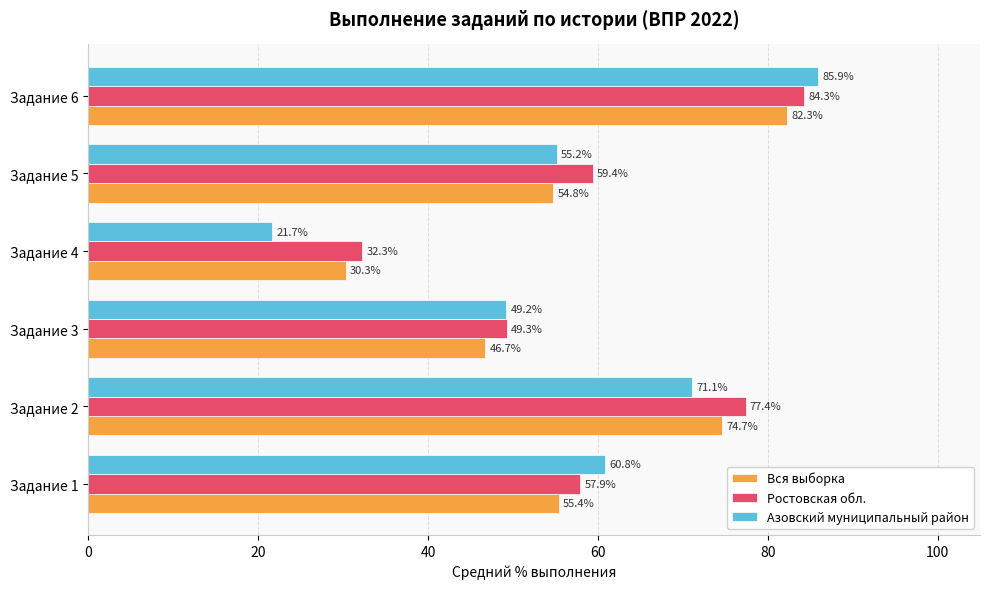

Count the number of data series in this chart.

3